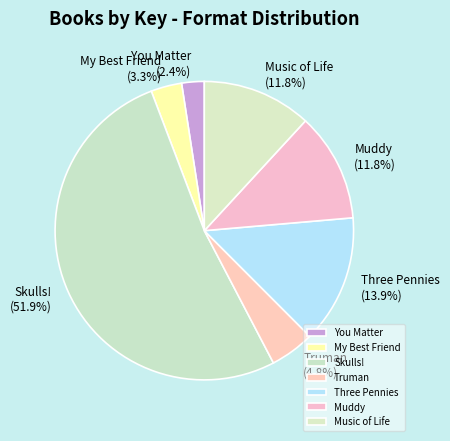

Combined, do You Matter and My Best Friend account for over 50%?

No